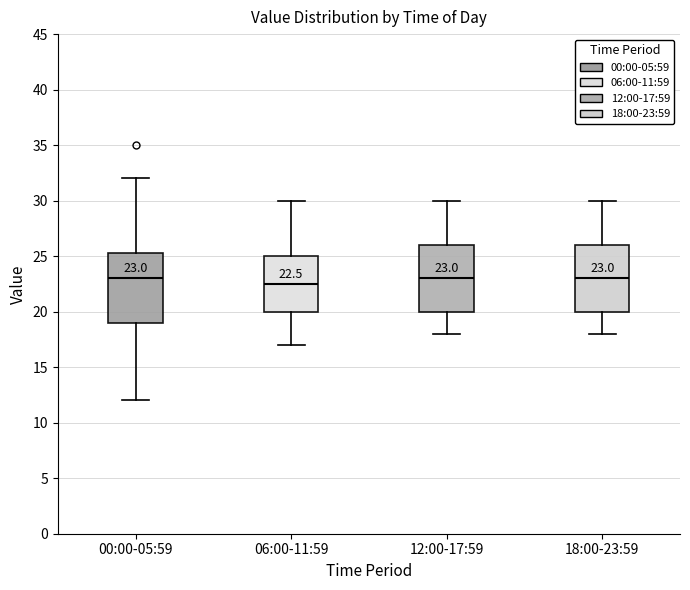

Which box has the lowest median line?

06:00-11:59